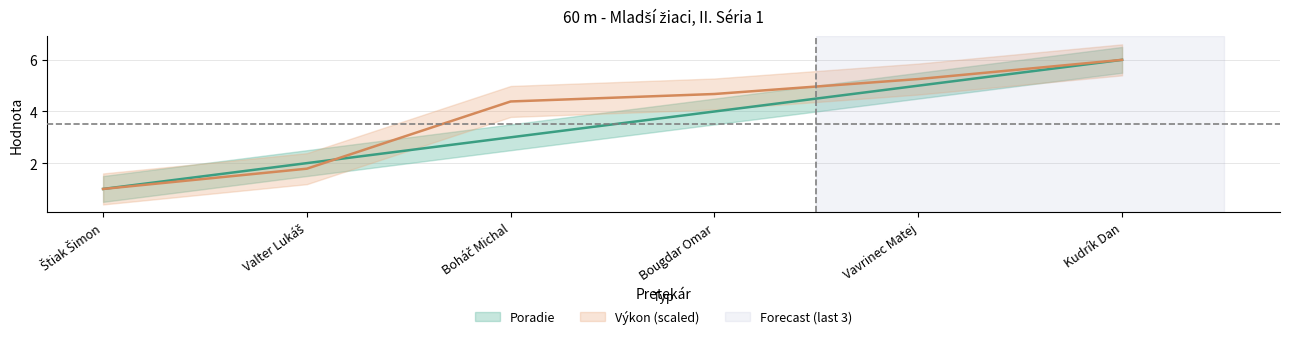

Reading left to right, what are all the values shown in this chart?

Poradie: 1.0	2.0	3.0	4.0	5.0	6.0
Výkon: 1.0	1.8	4.4	4.7	5.3	6.0